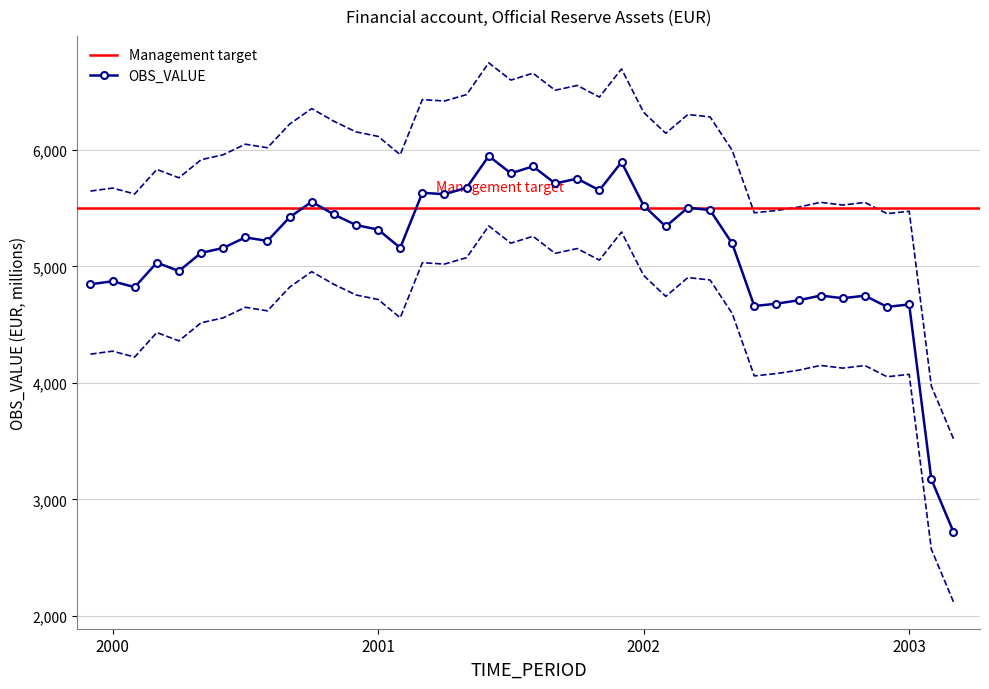

What is the lowest value of the OBS_VALUE series?

2721.1